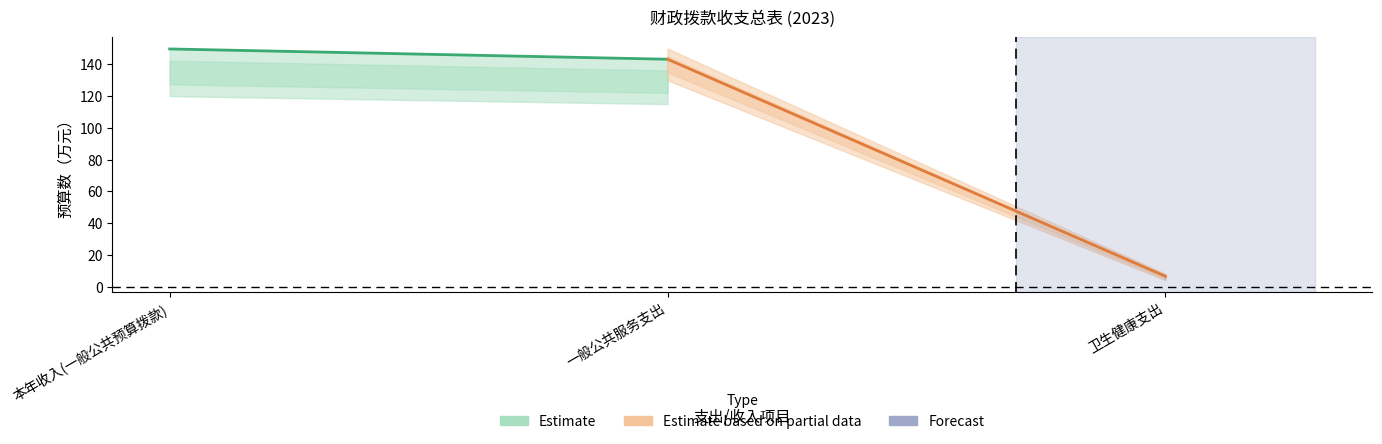

Where does the Estimate series first go above 149?

本年收入(一般公共预算拨款)